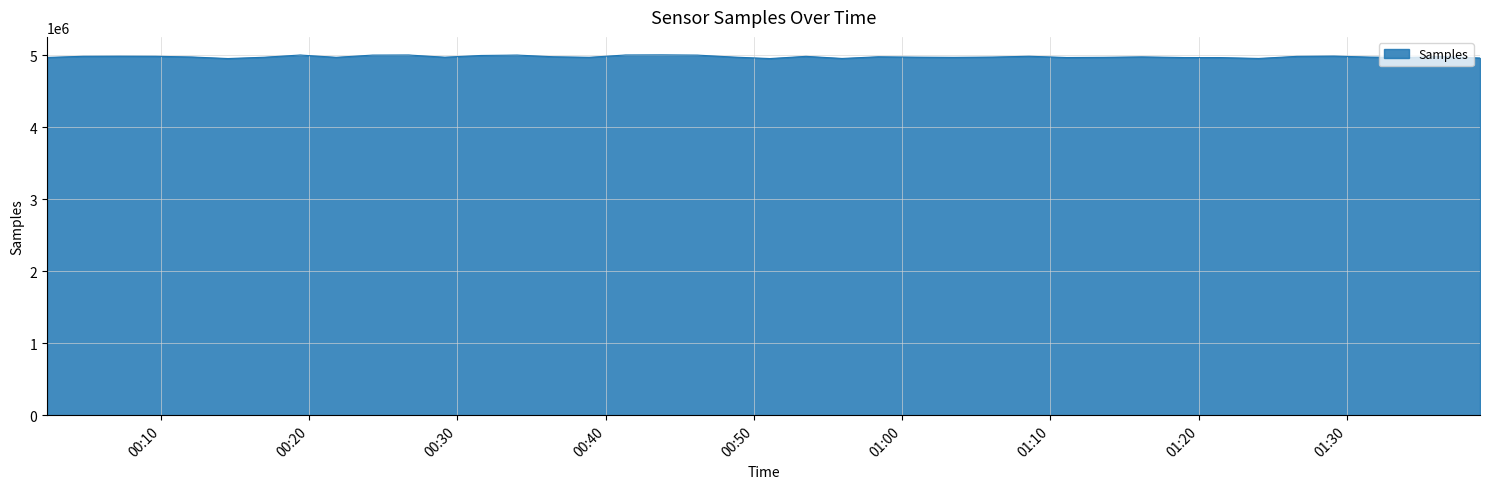

What is the smallest value displayed?

4956113